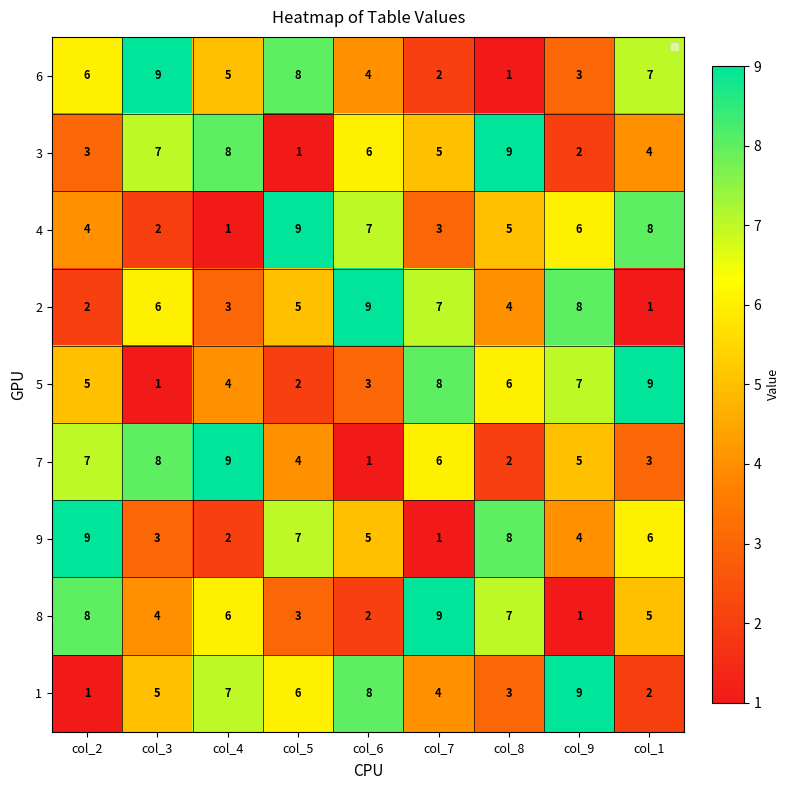

At how many categories does at least one series exceed 6?

9